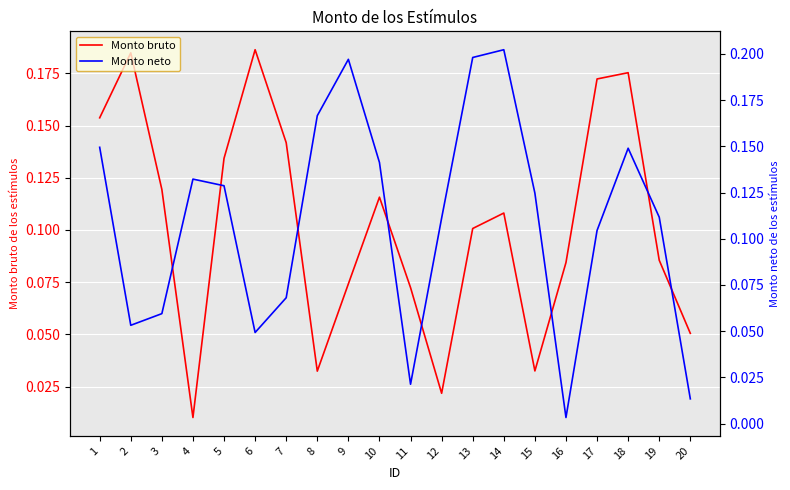

Where is the first local maximum for Monto bruto?

2